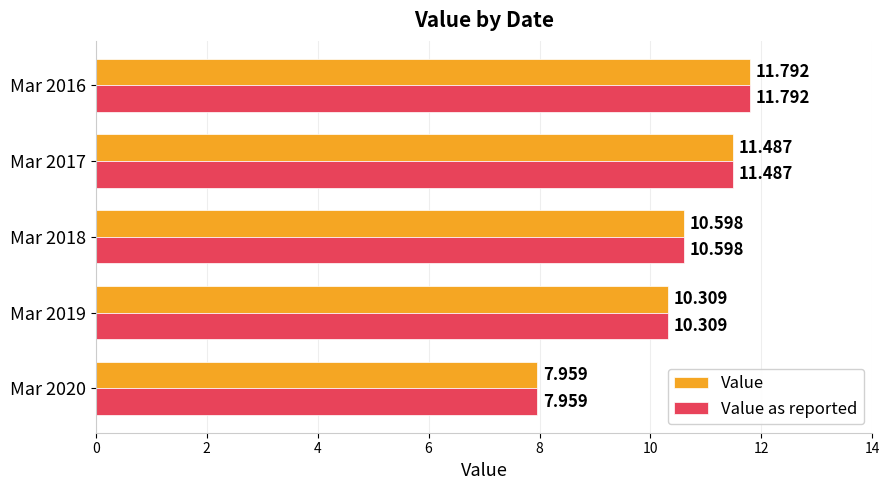

What is the average value of the Value as reported series?

10.4